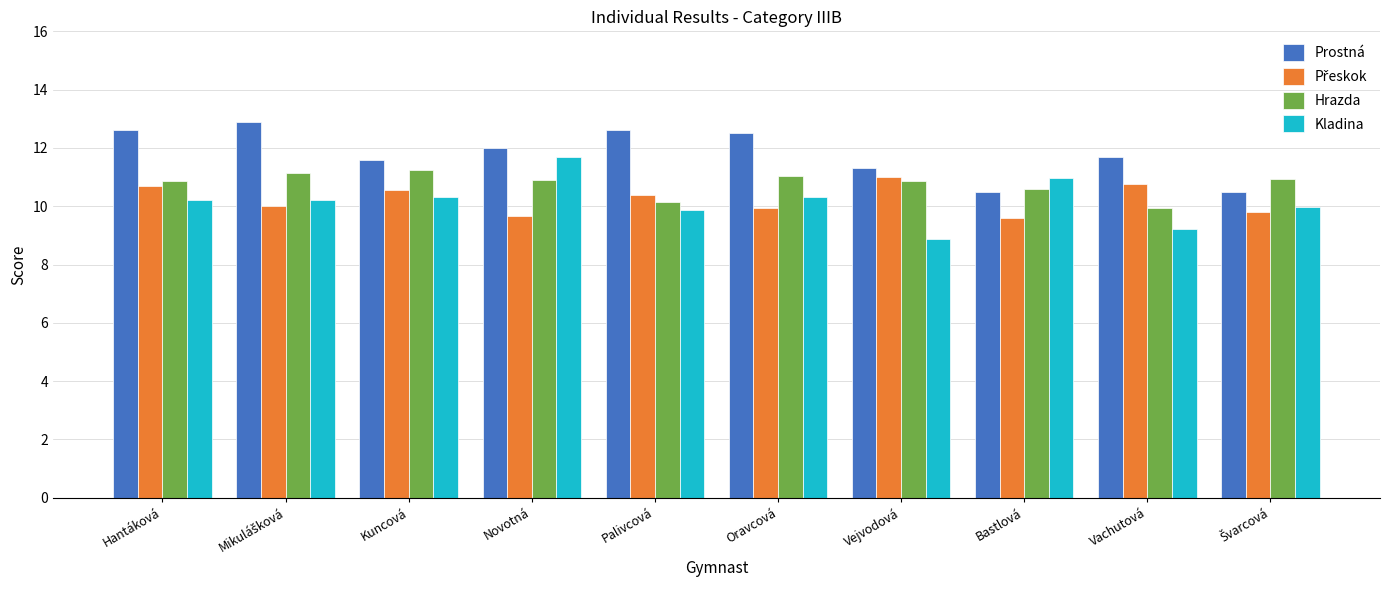

What is the minimum value for Kladina?

8.9